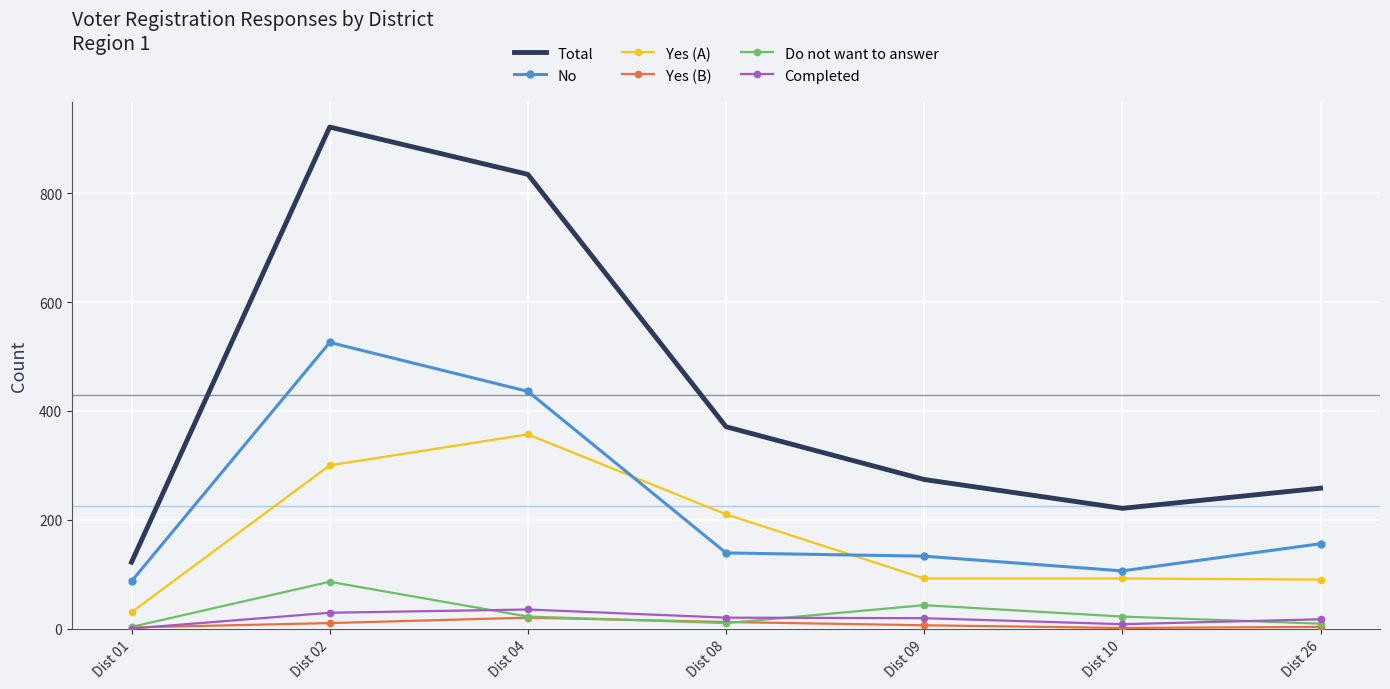

Is it true that No equals 156 at Dist 26?

True